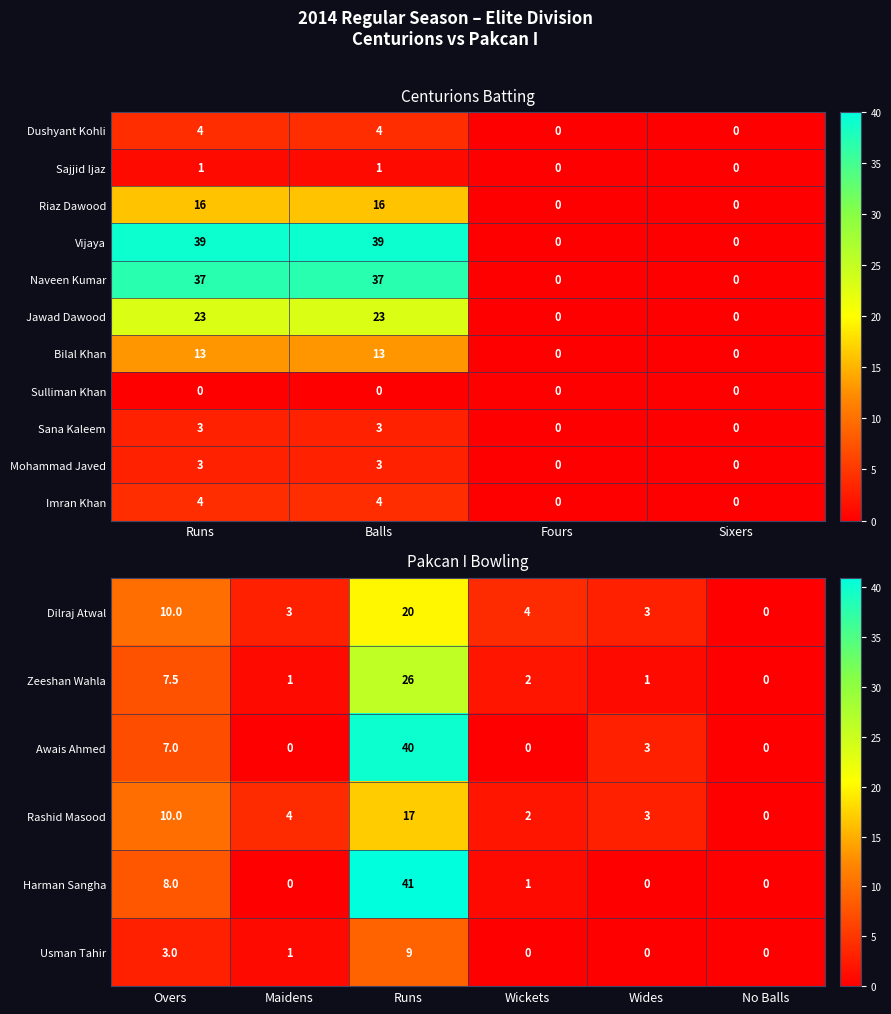

What is the difference between the maximum and minimum values in the Sajjid Ijaz series?

1